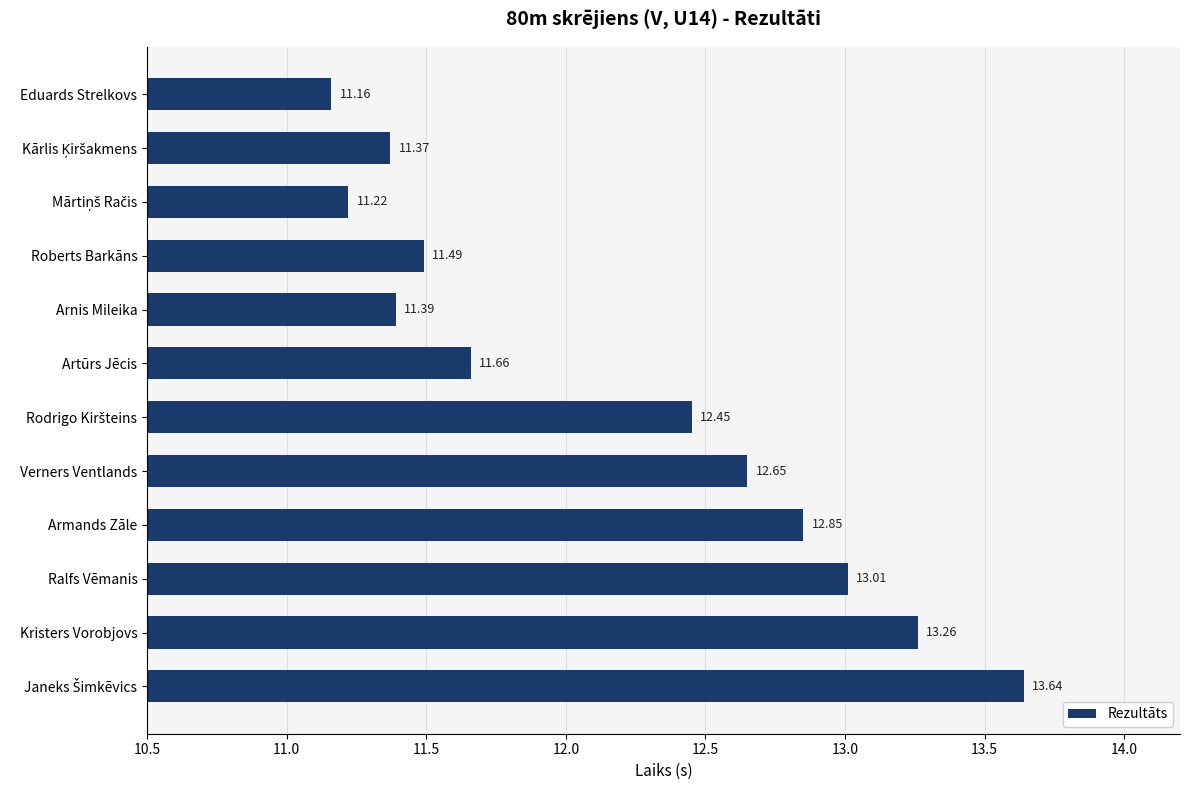

What is the average value?

12.2